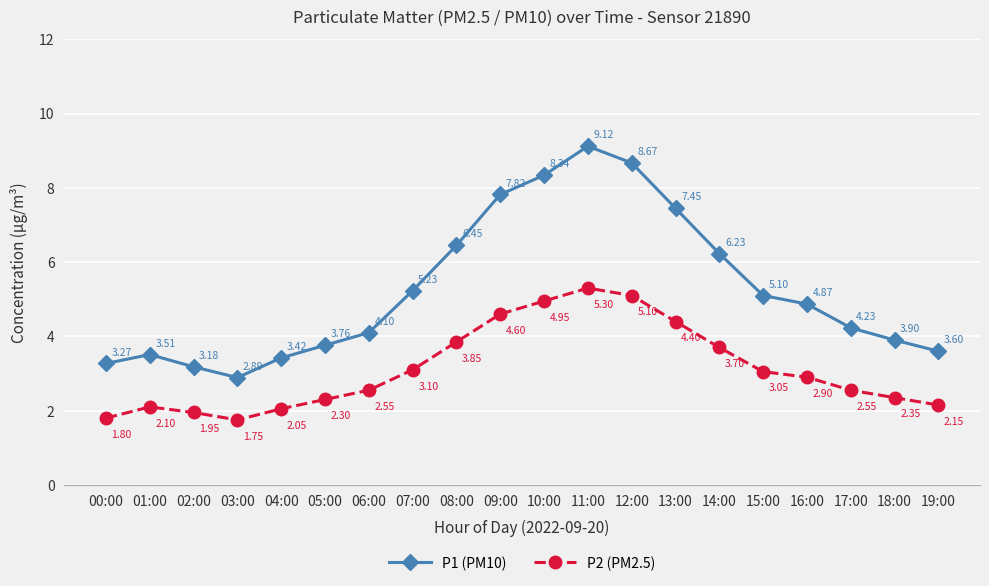

True or false: P1 (PM10) and P2 (PM2.5) cross at least once.

False